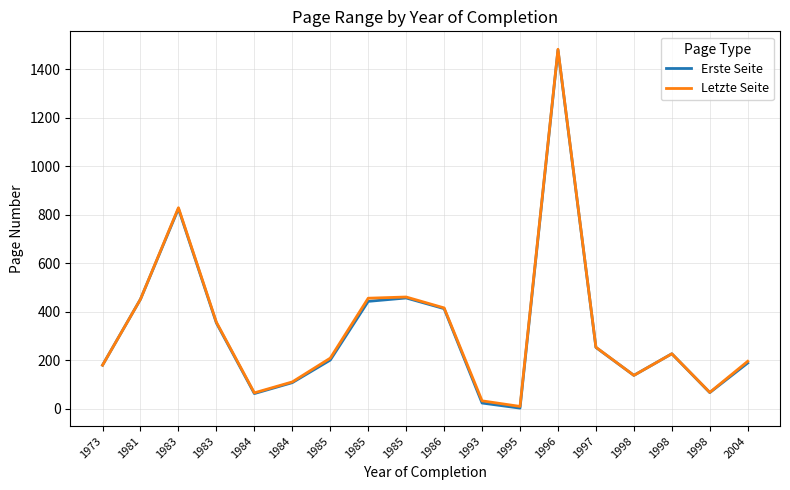

Between 1986 and 1997, which series saw the biggest shift?

Letzte Seite